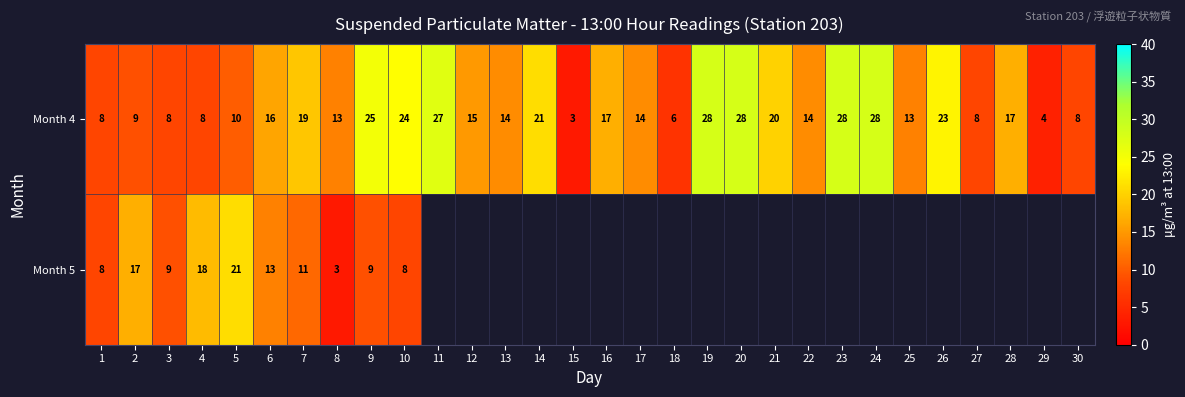

The Month 4 series shows 3 at 27. True or false?

False